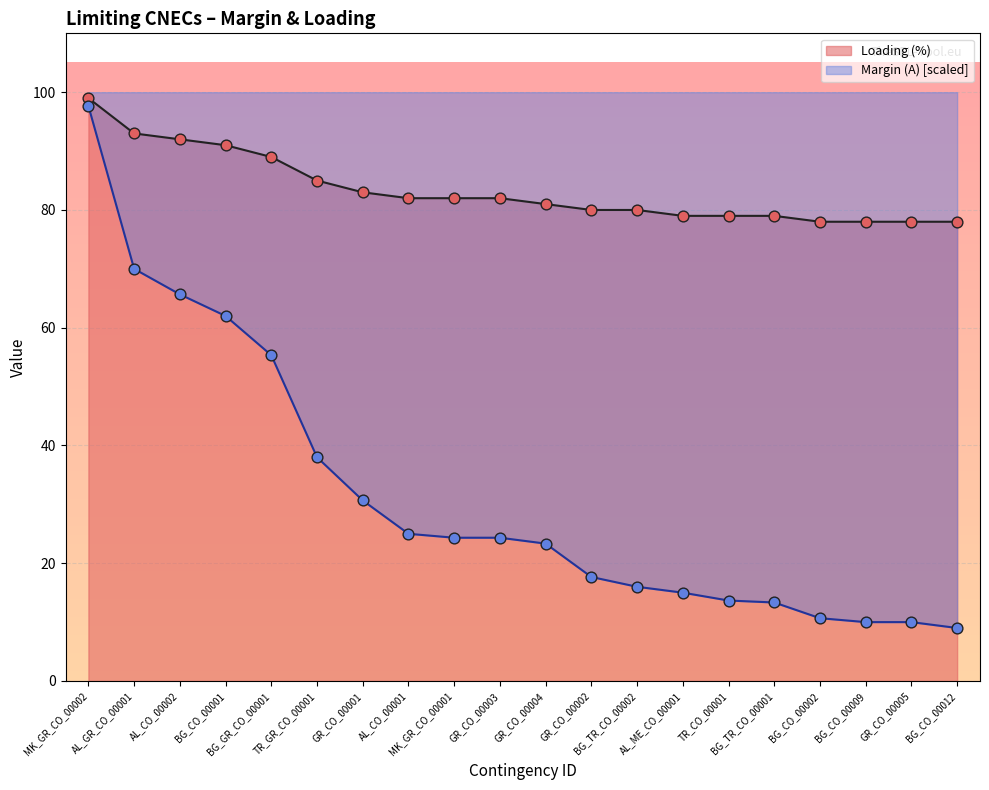

Which series contains the highest Y value?

Loading (%)